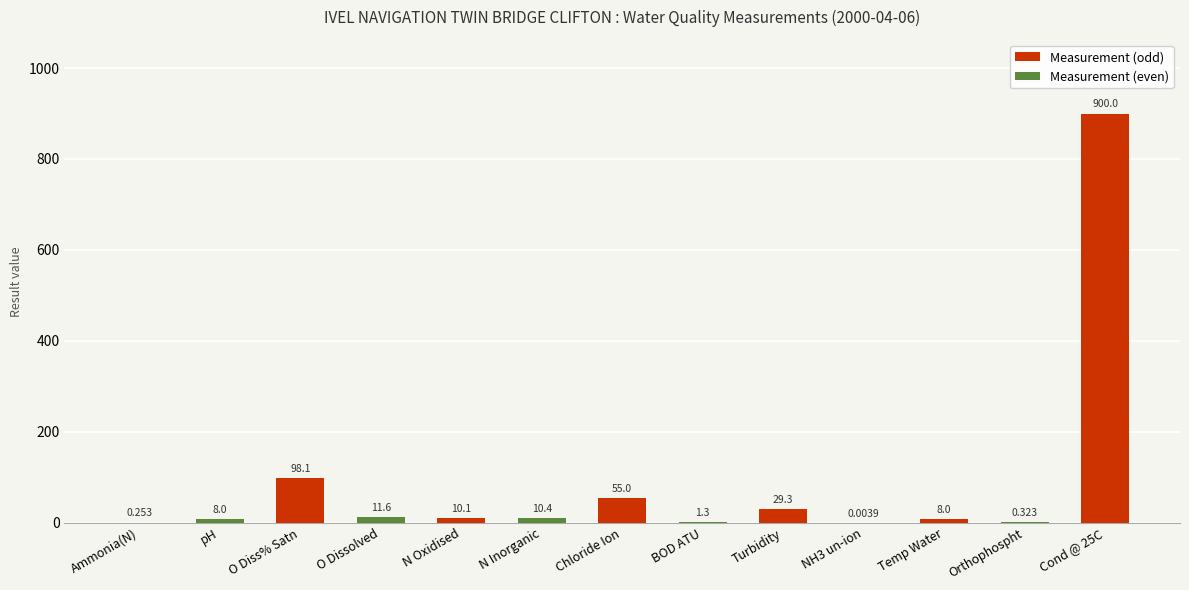

Between O Diss% Satn and Temp Water, which is larger?

O Diss% Satn